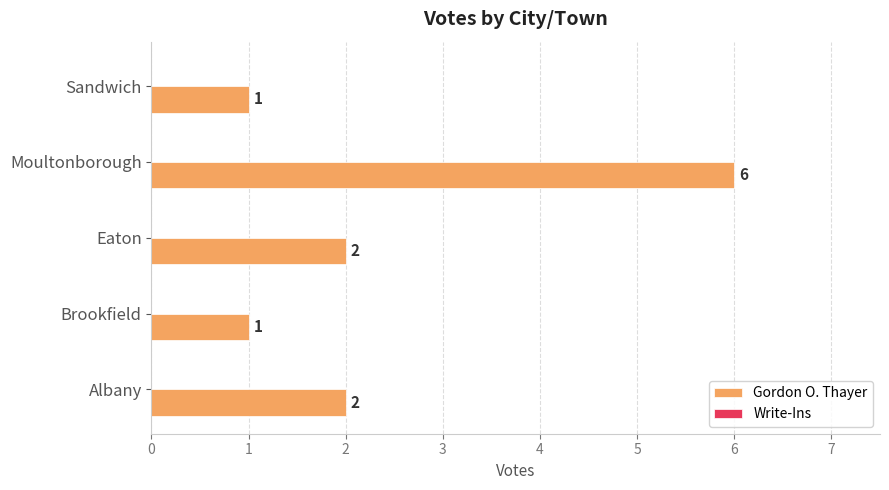

What is the sum of the values at Albany and Brookfield?

3